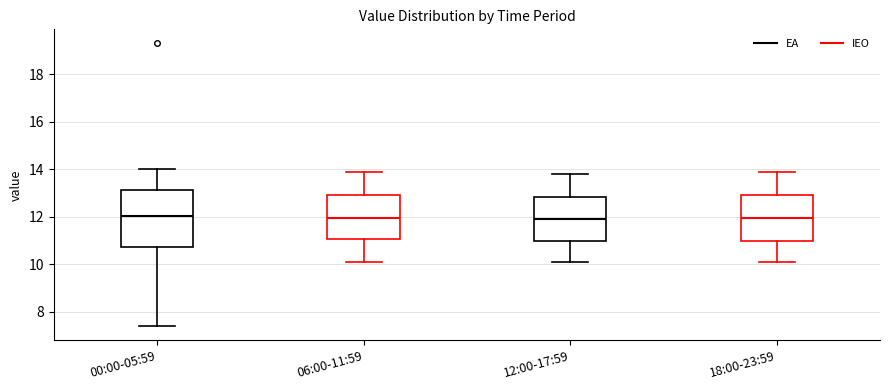

Reading left to right, transcribe this box plot: for each box, give where its median line is, the range the box spans, and where its two whiskers end, as read against the y-axis. The values are not printed on the chart, so give them approximately, as read against the axis.

00:00-05:59: median 12.0, box 10.8 to 13.2, whiskers 7.4 to 14.0
06:00-11:59: median 12.0, box 11.0 to 13.0, whiskers 10.2 to 14.0
12:00-17:59: median 12.0, box 11.0 to 12.8, whiskers 10.2 to 13.8
18:00-23:59: median 12.0, box 11.0 to 13.0, whiskers 10.2 to 14.0